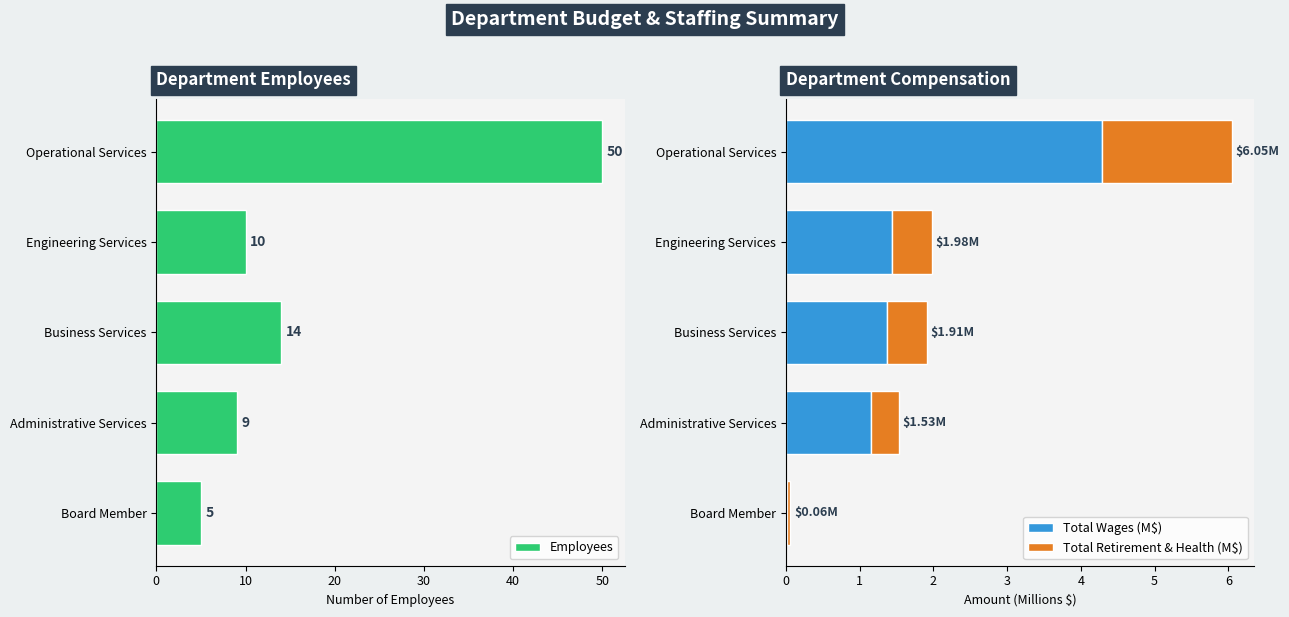

List the series in order of their peak value, lowest first.

Total Retirement & Health (M$), Total Wages (M$), Employees